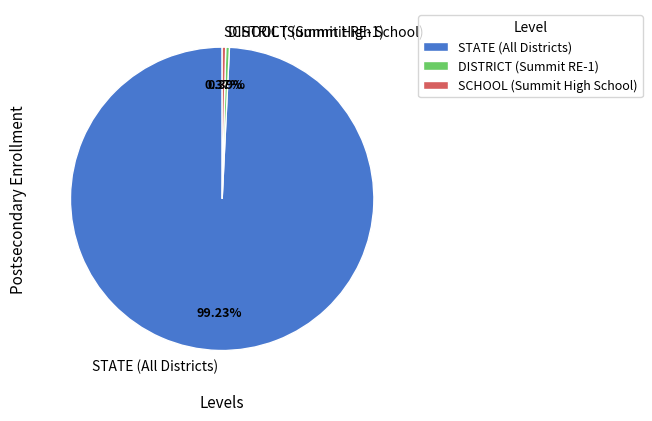

How many slices are in this pie chart?

3